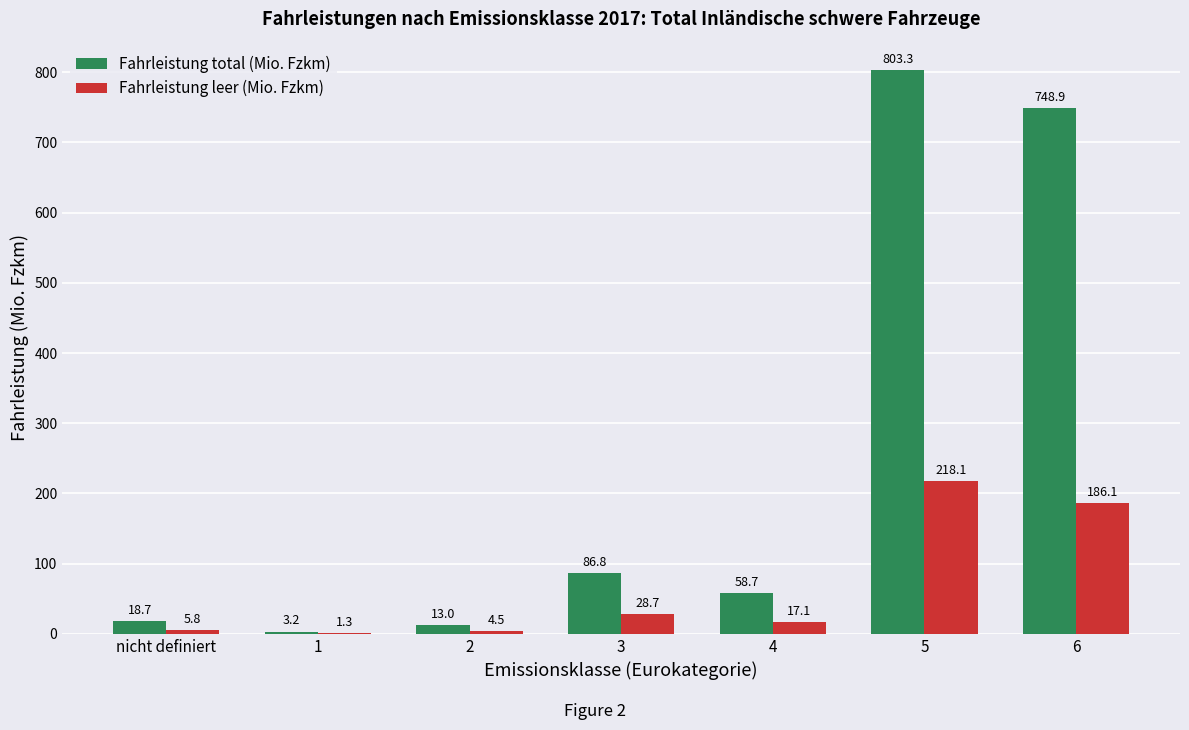

Which series has the largest range (max minus min)?

Fahrleistung total (Mio. Fzkm)